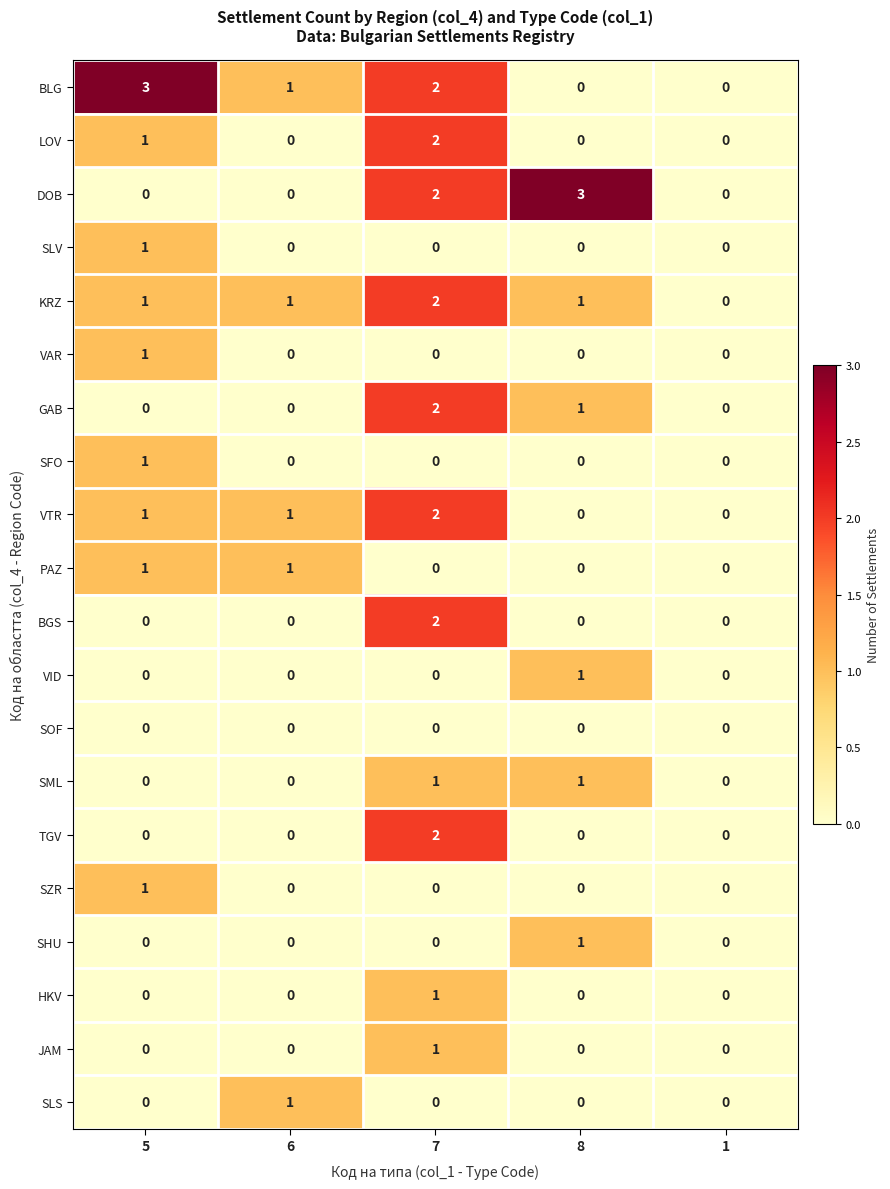

What is the maximum value shown in the chart?

3